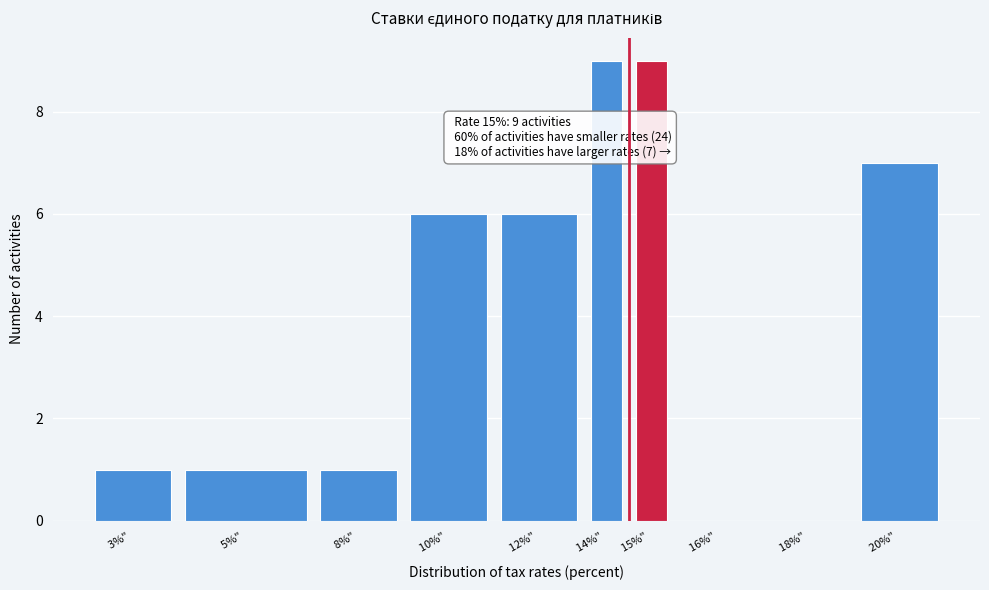

Reading left to right, transcribe all the data shown in this chart.

3%" =1	5%" =1	8%" =1	10%" =6	12%" =6	14%" =9	15%" =9	16%" =0	18%" =0	20%" =7